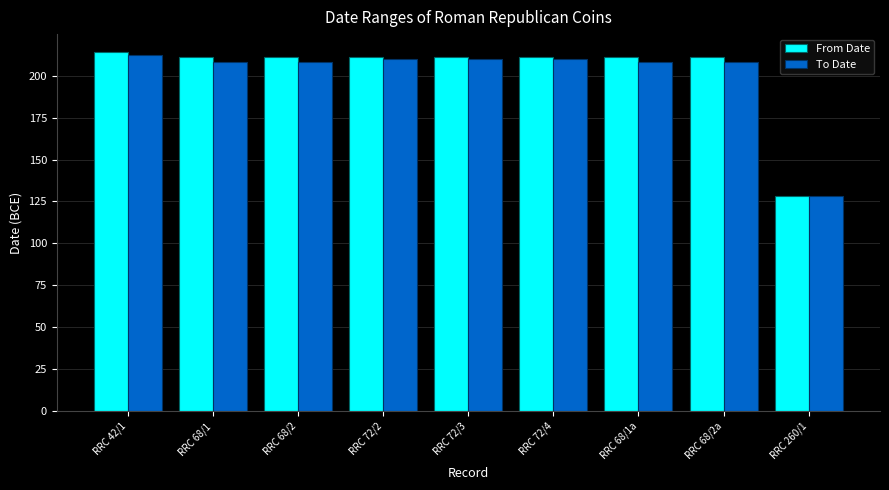

Which series has the widest spread of values?

From Date